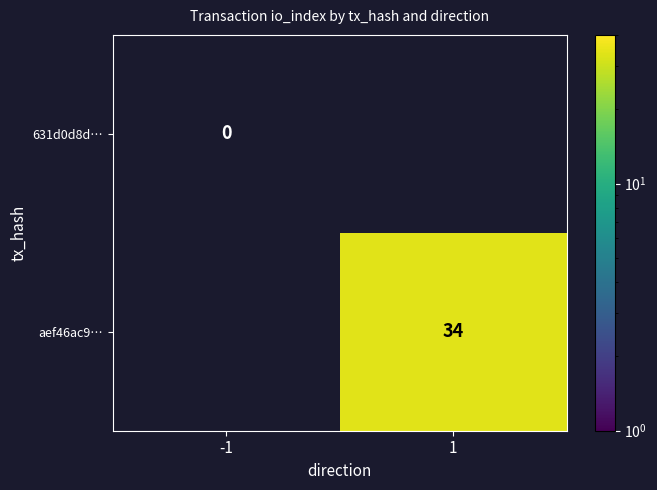

True or false: aef46ac9… has a value of 46 at 1.

False